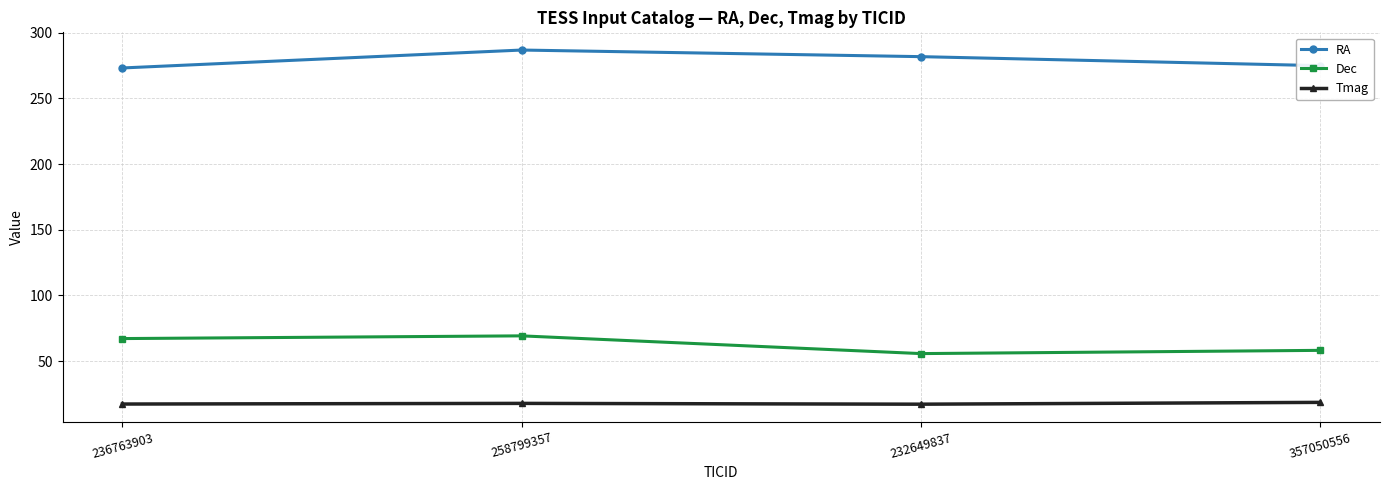

The value of Dec at 236763903 is 102.8. True or false?

False